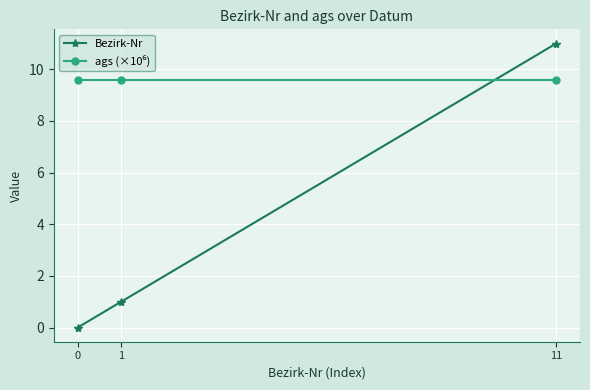

What is the maximum value shown in the chart?

11.0